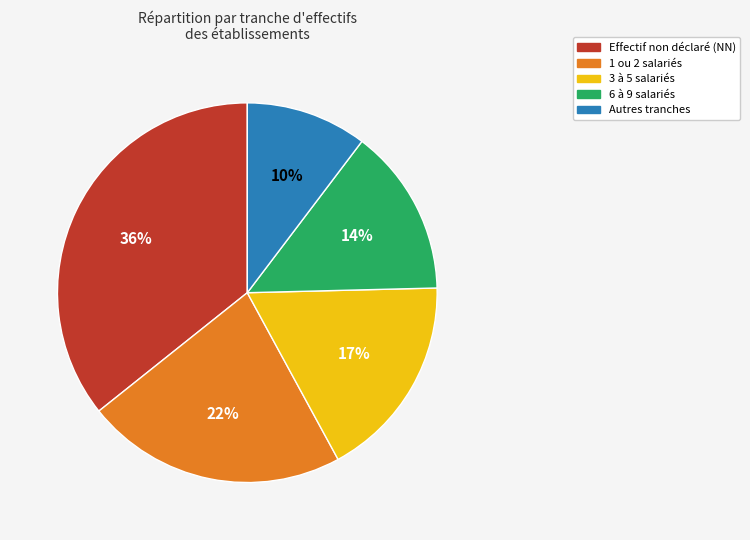

How many slices are in this pie chart?

5